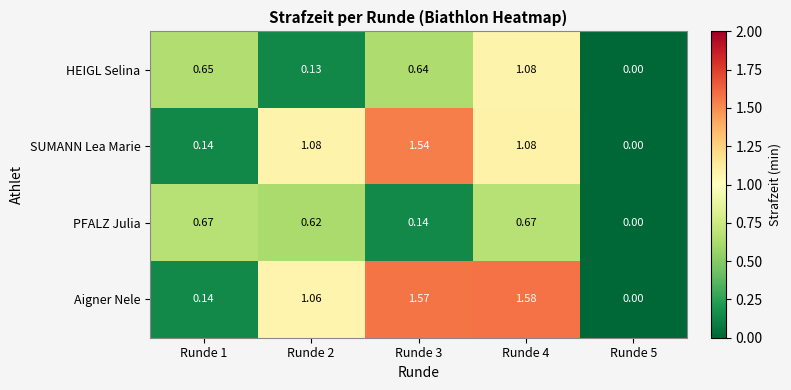

Is the value of PFALZ Julia at Runde 3 greater than the value of SUMANN Lea Marie at Runde 3?

No